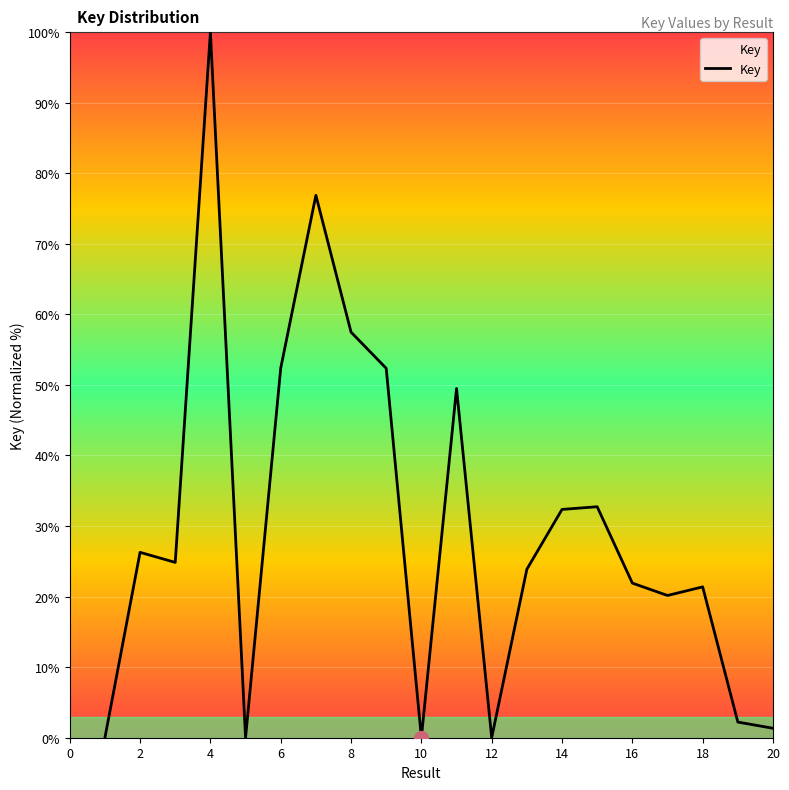

What is the difference between the second highest and second lowest values?

76.9